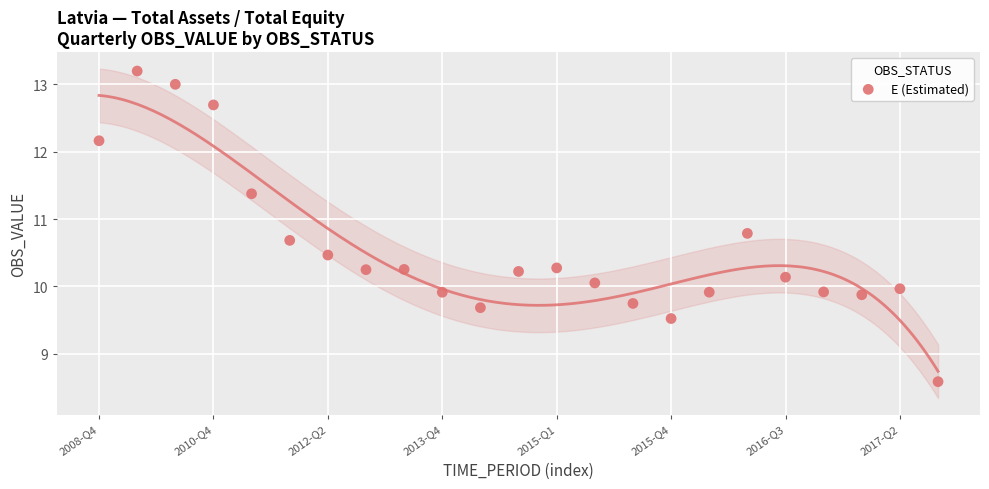

What is the range of X values (max minus min)?

22.0